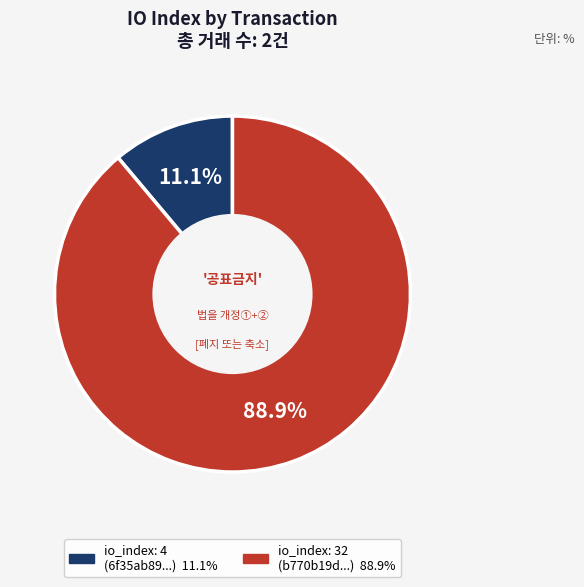

Is there any slice that represents more than half of the pie?

Yes